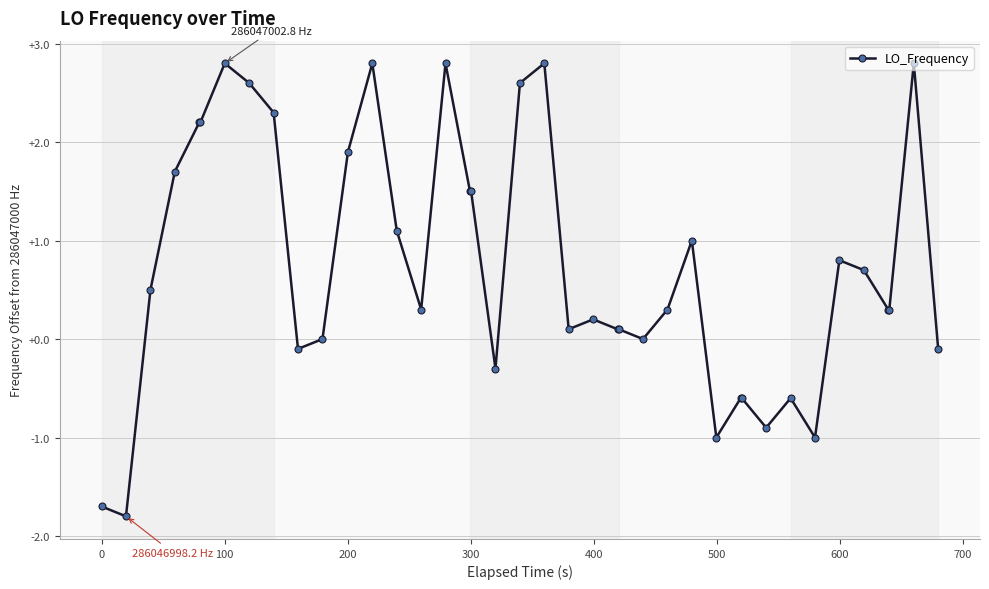

Is this an area chart (filled region under the line)?

No